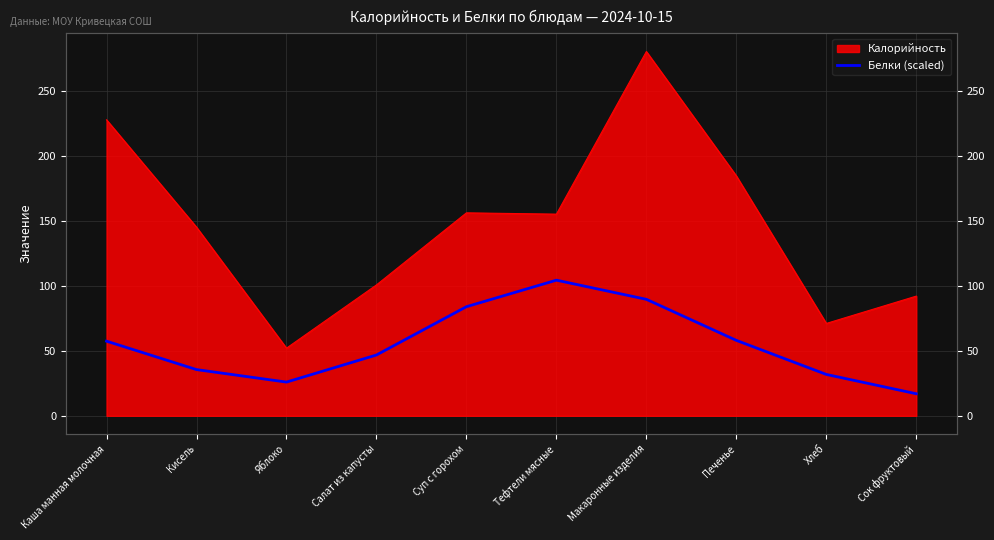

What position from the left is Каша манная молочная?

1